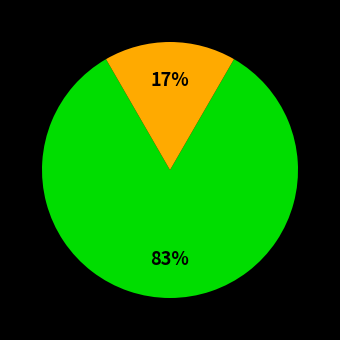

To the nearest percent, what is the average slice percentage?

50%